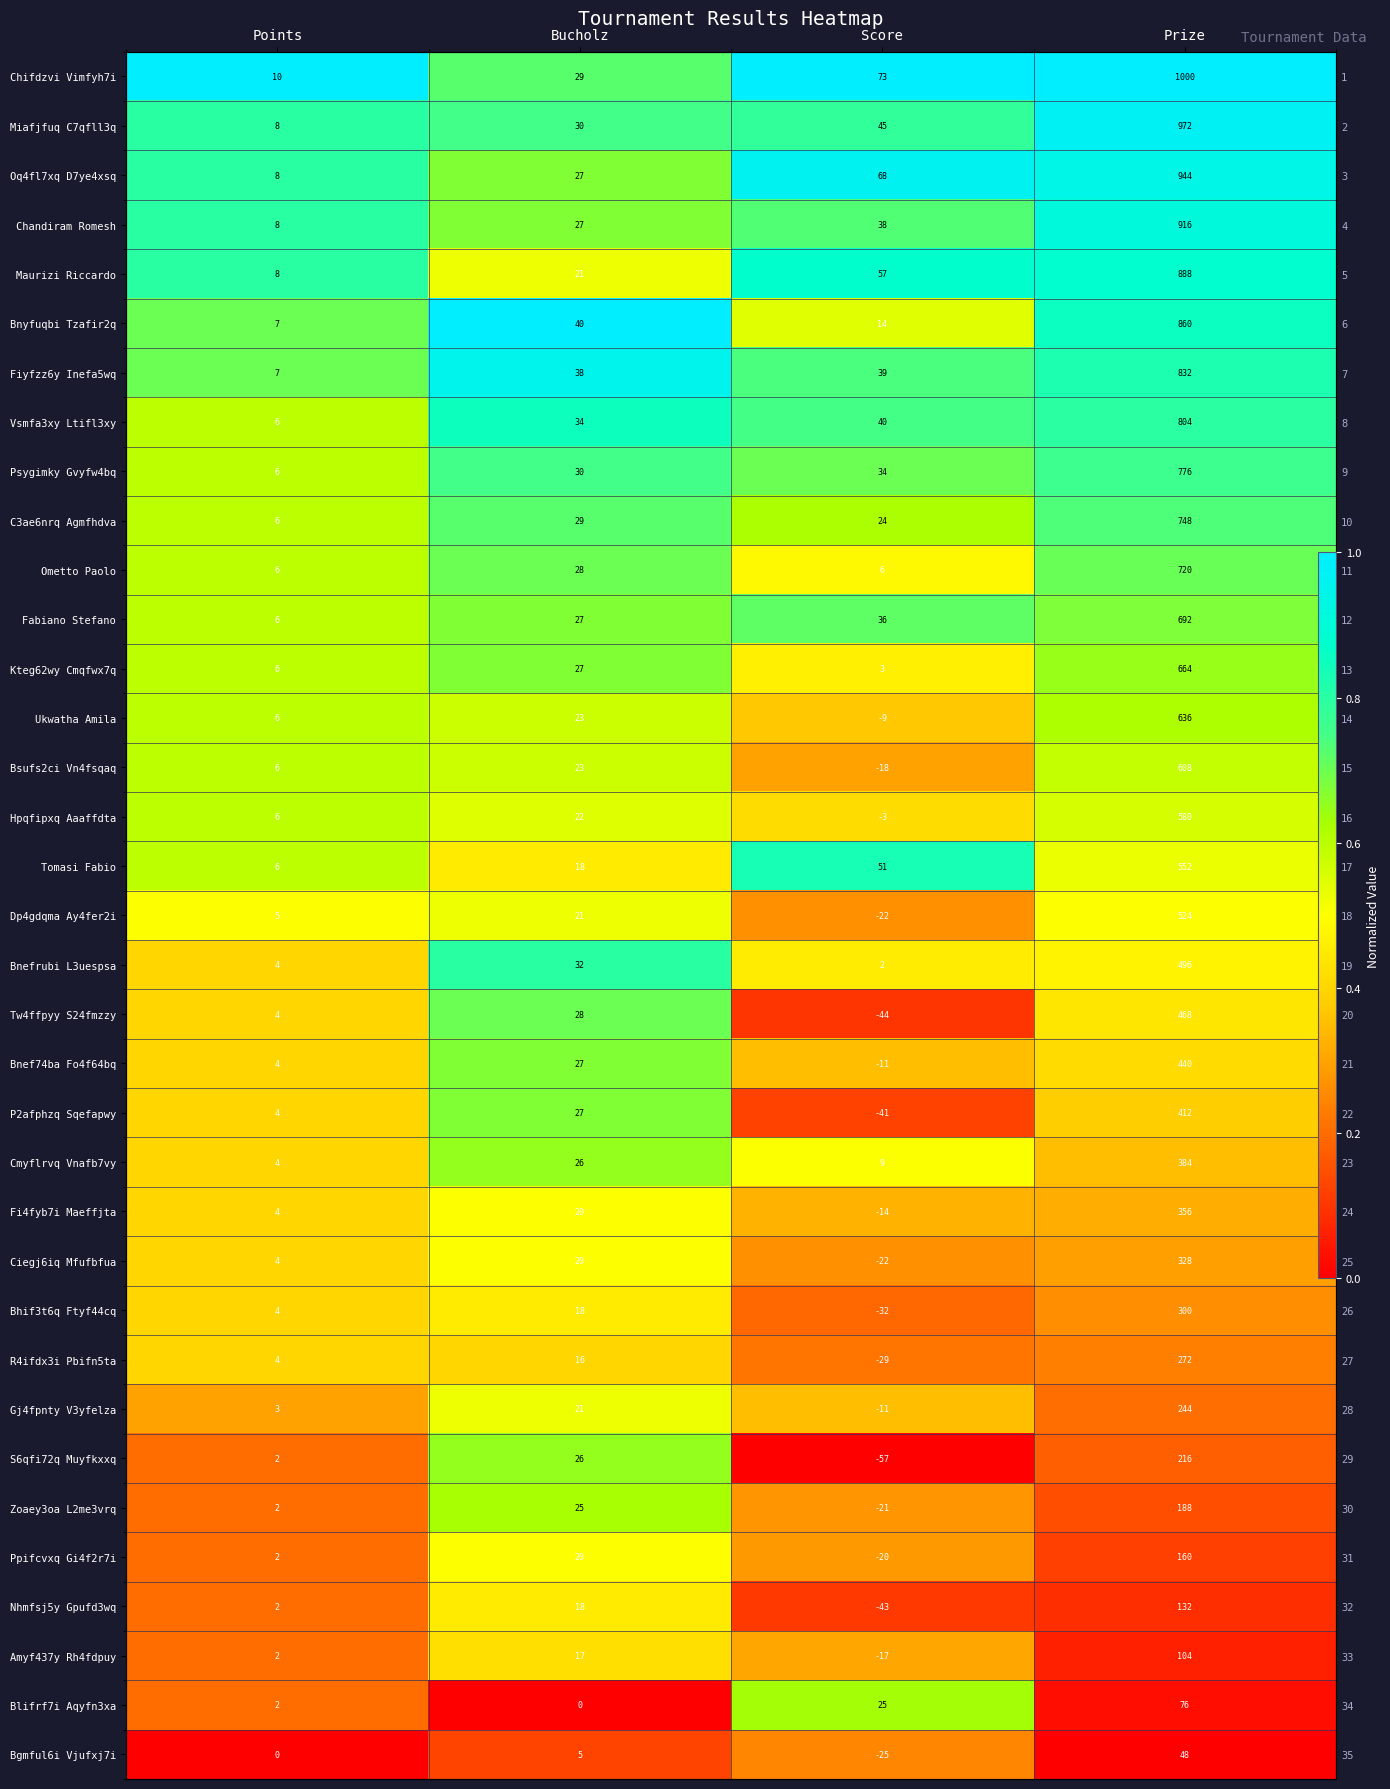

Is it true that Amyf437y Rh4fdpuy equals 0.2 at Points?

True